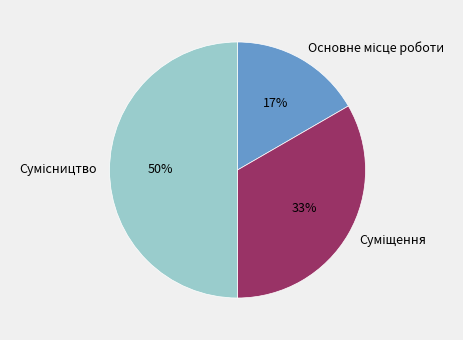

To the nearest percent, what is the average slice percentage?

33%